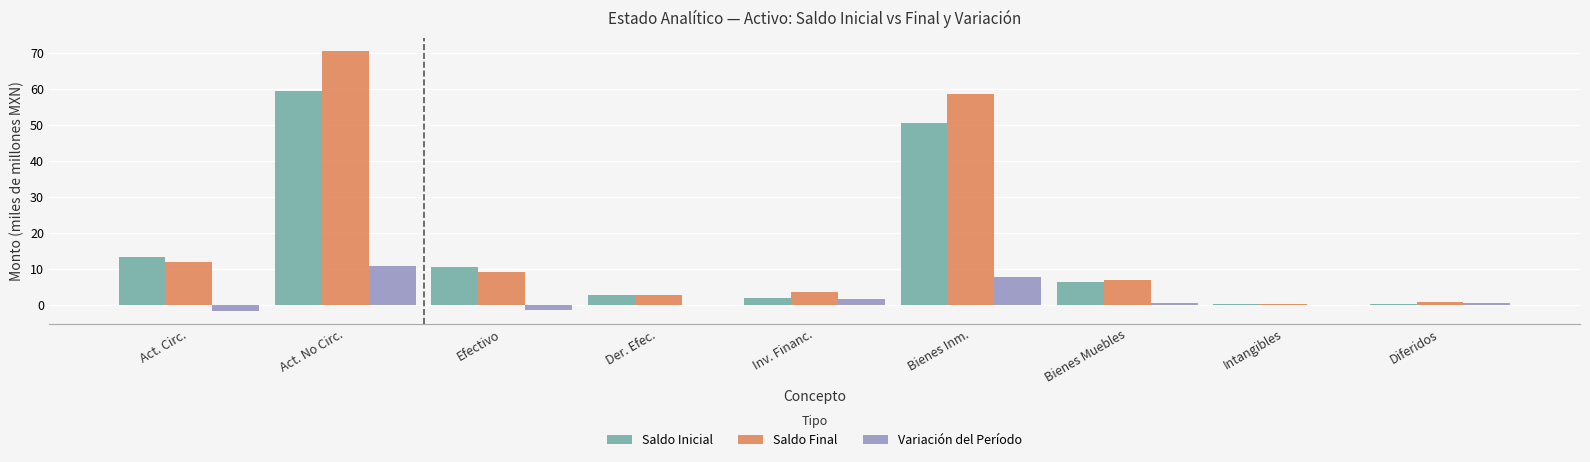

Which series changed the most between Der. Efec. and Diferidos?

Saldo Inicial